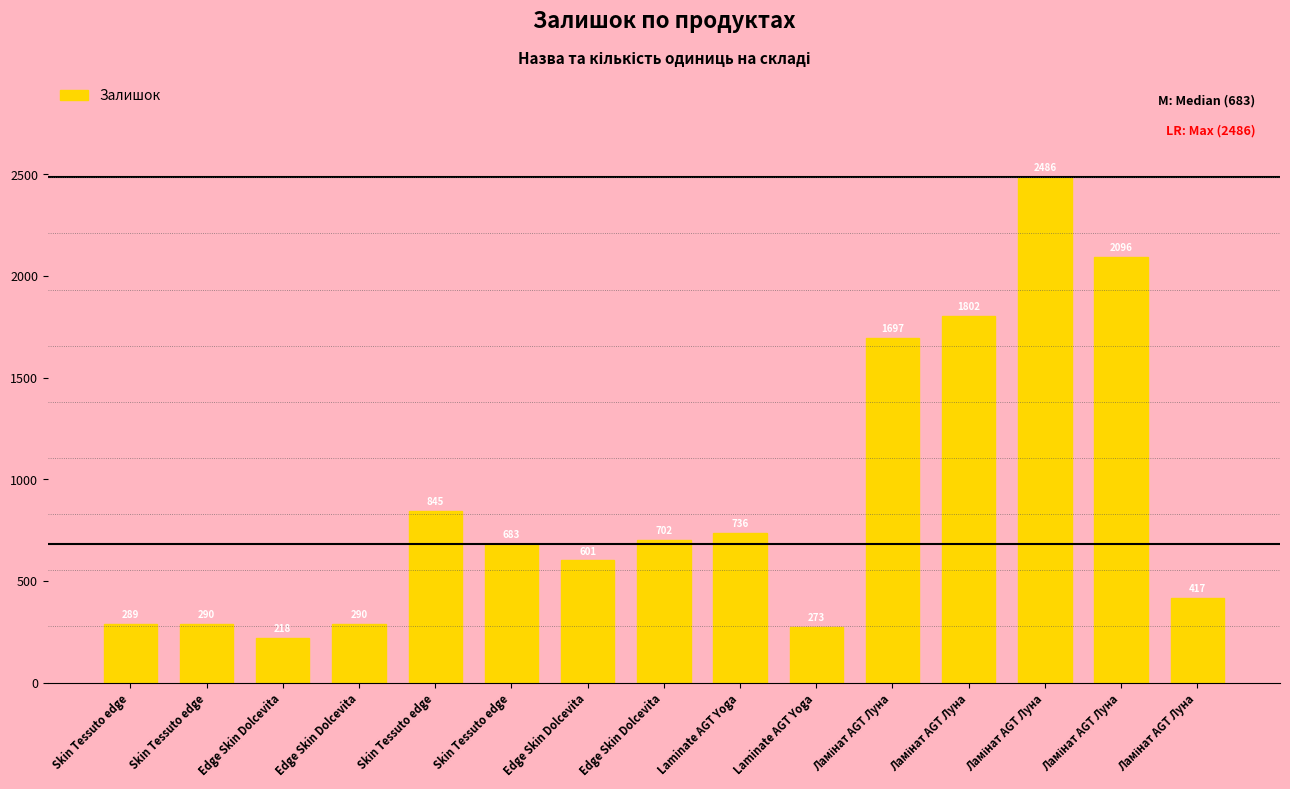

What is the greatest value displayed?

2486